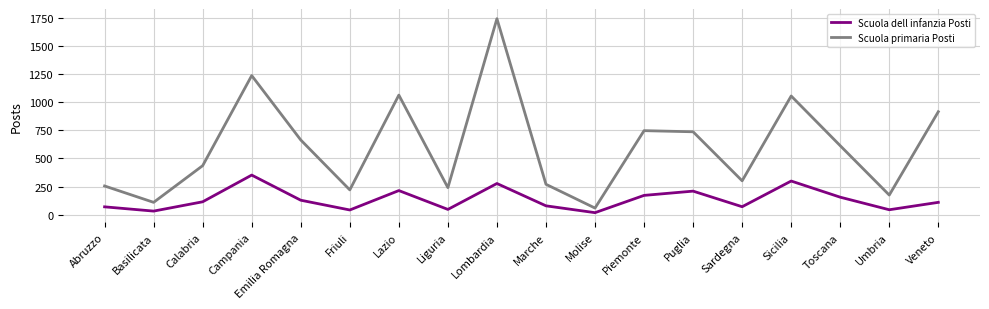

How many lines are shown in the chart?

2